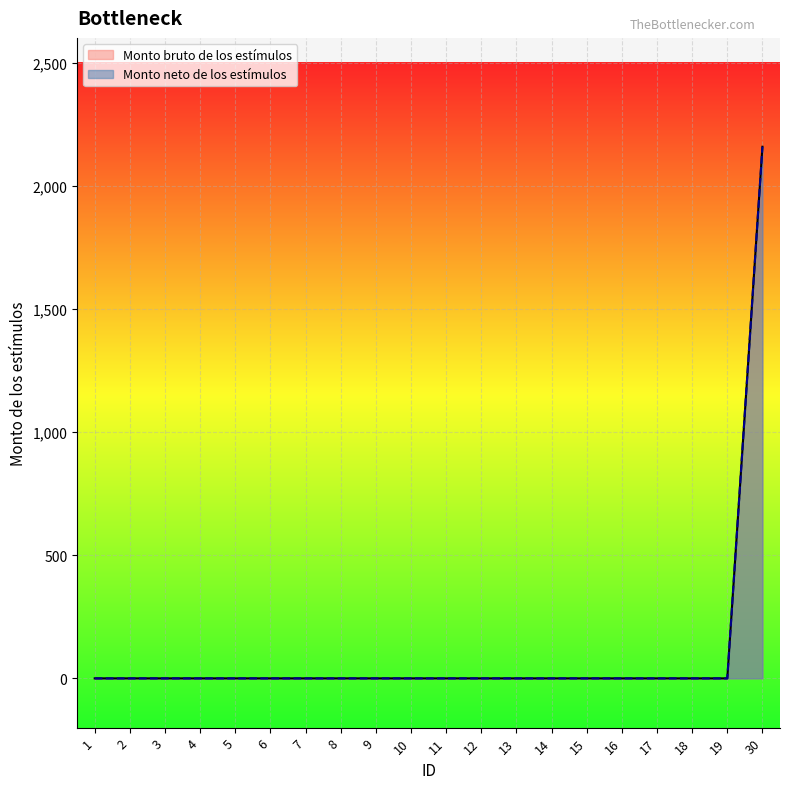

Between 12 and 17, which series saw the biggest shift?

Monto bruto de los estímulos